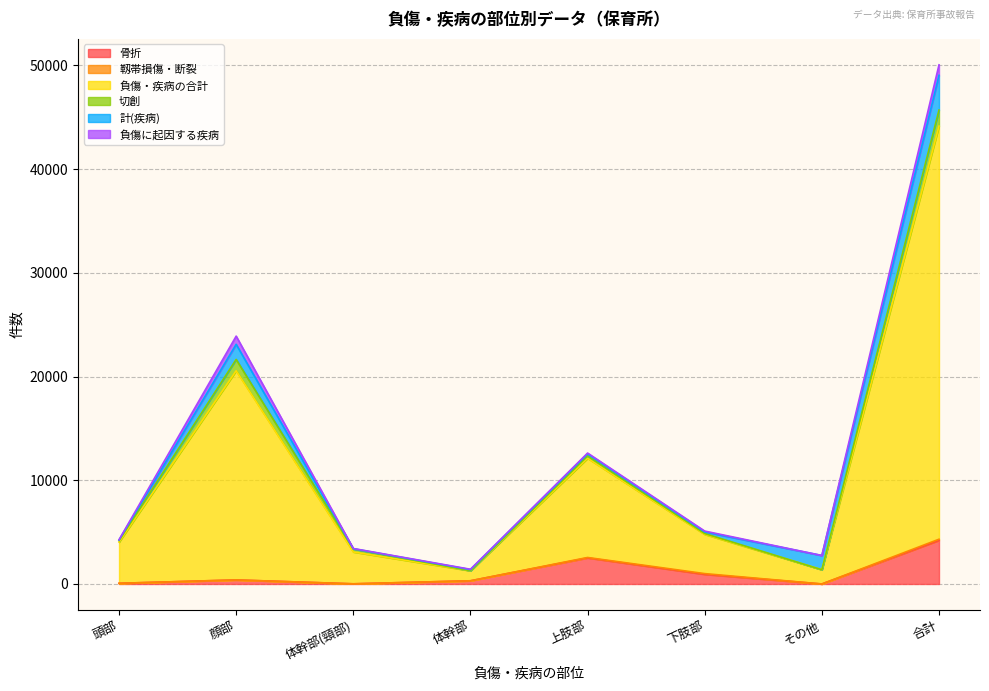

At which category does 切創 reach its first local valley?

体幹部